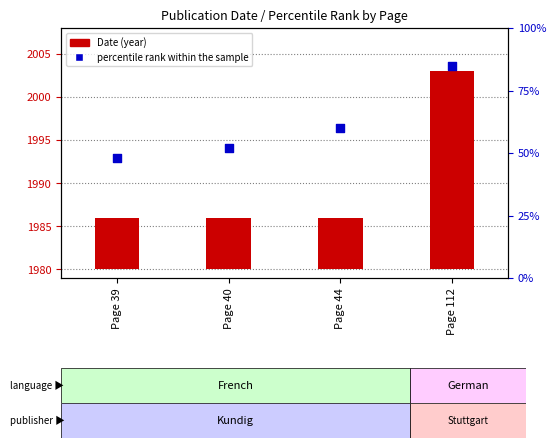

At how many categories does at least one series exceed 22?

4